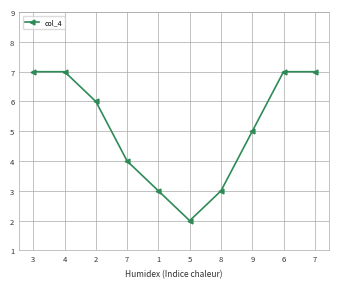

Reading right to left, what are all the values shown in this chart?

7=7	6=7	9=5	8=3	5=2	1=3	7=4	2=6	4=7	3=7